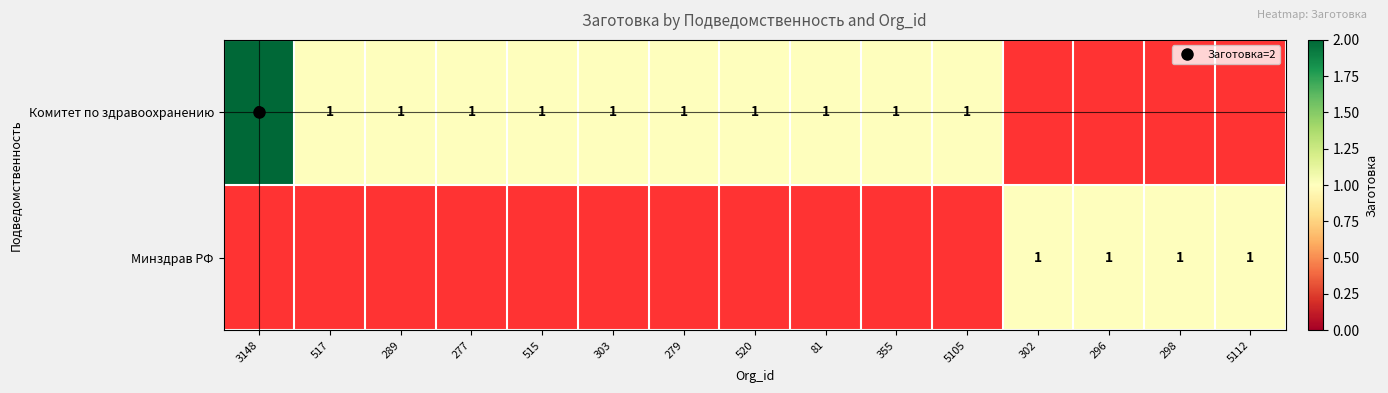

True or false: Комитет по здравоохранению has a value of 1 at 515.

False